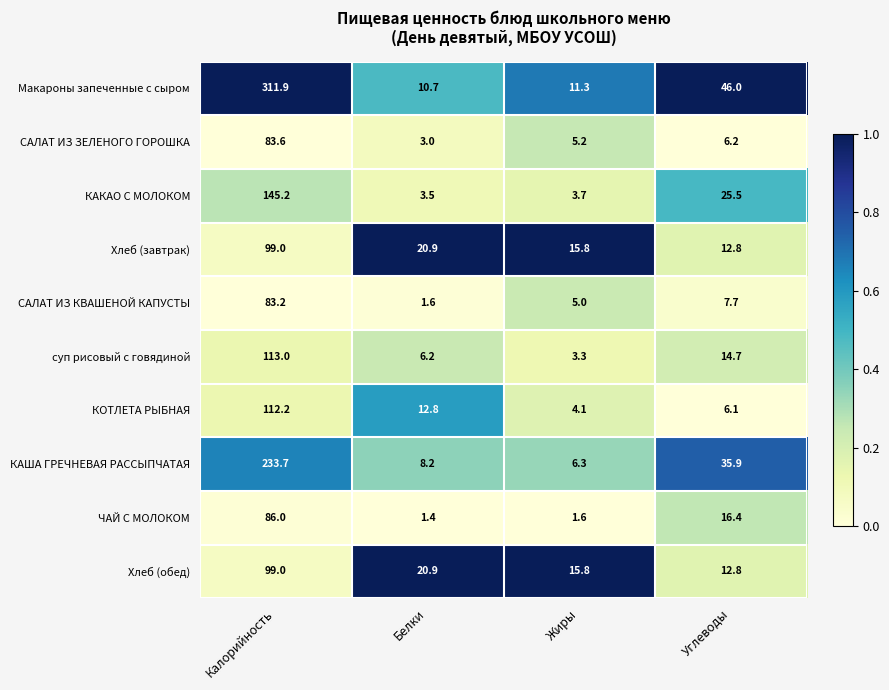

Which label corresponds to the largest value in the chart?

Калорийность